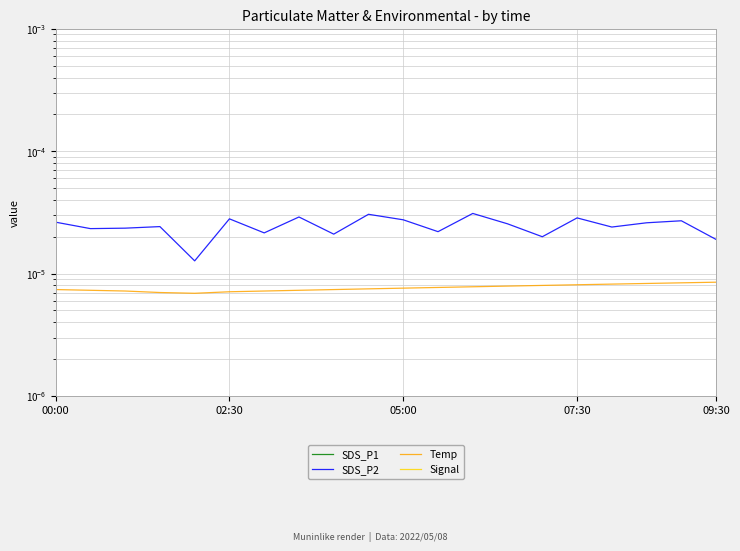

Does the chart have visible grid lines?

Yes